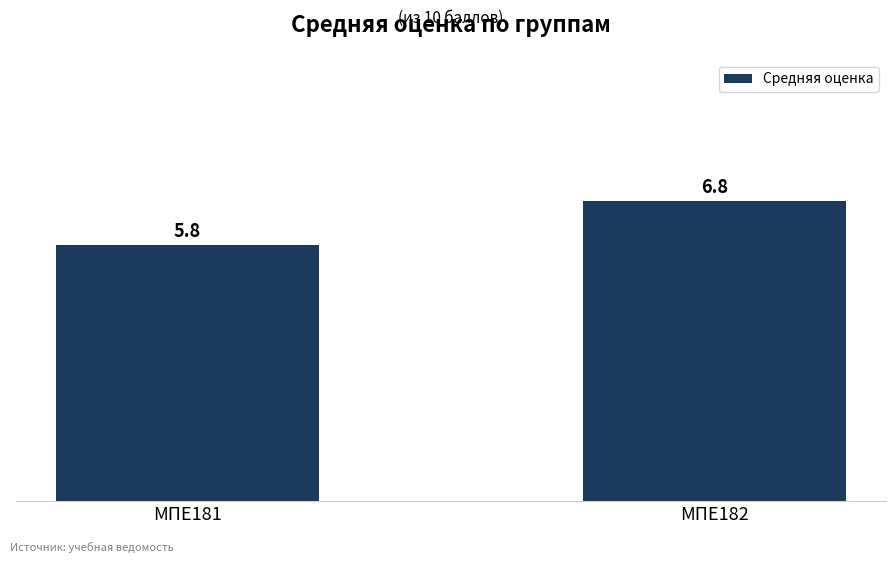

Count the number of data series in this chart.

1